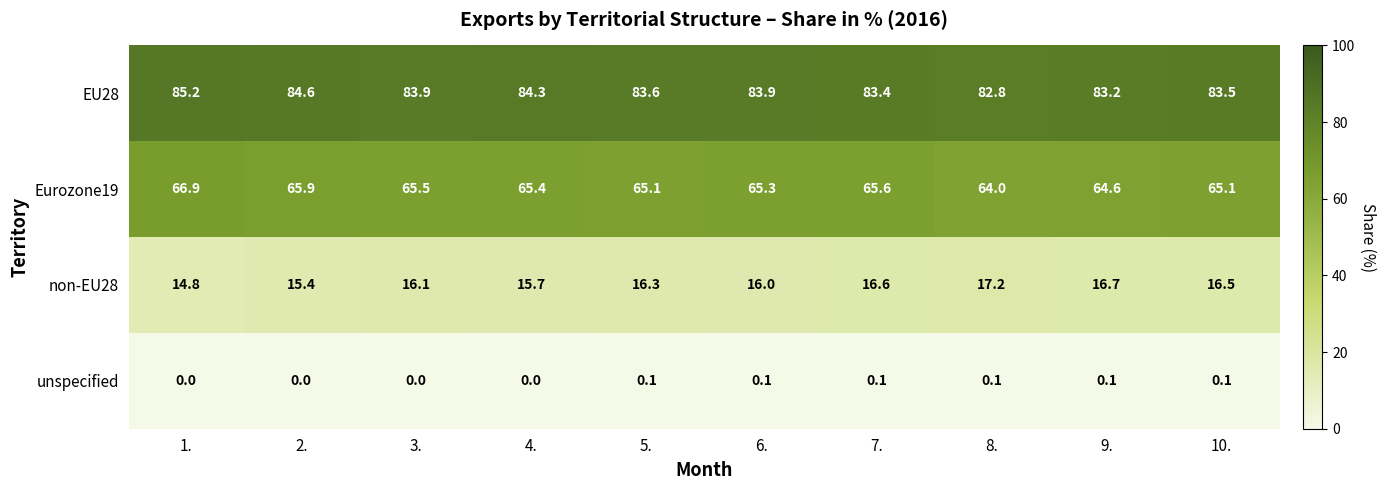

What is the difference between the highest and lowest values at 2.?

84.6